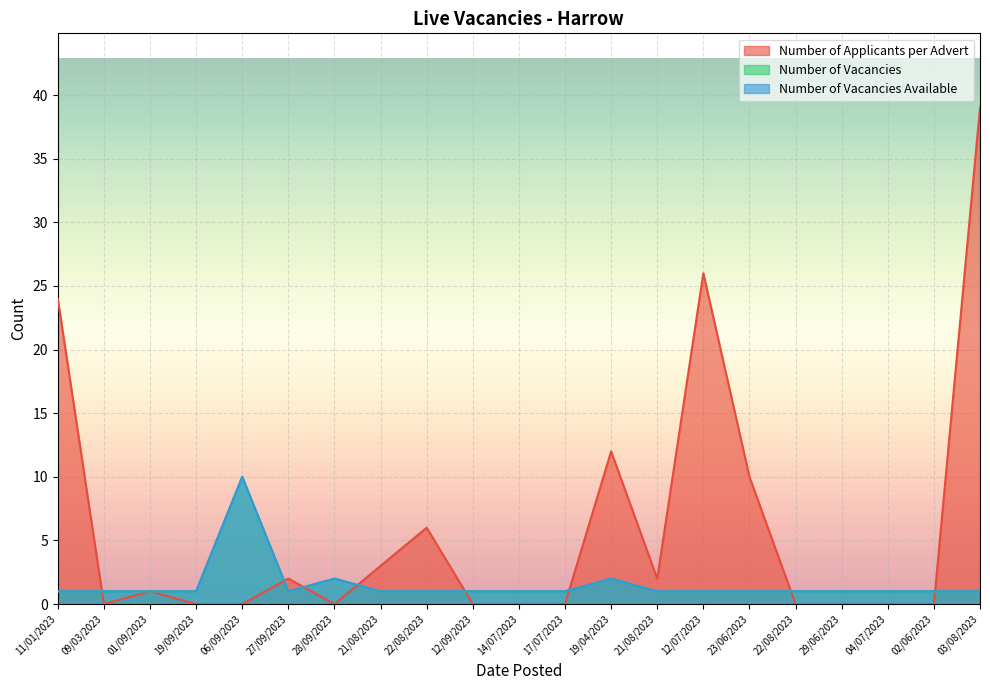

What is the spread (max minus min) of values at 19/04/2023?

10